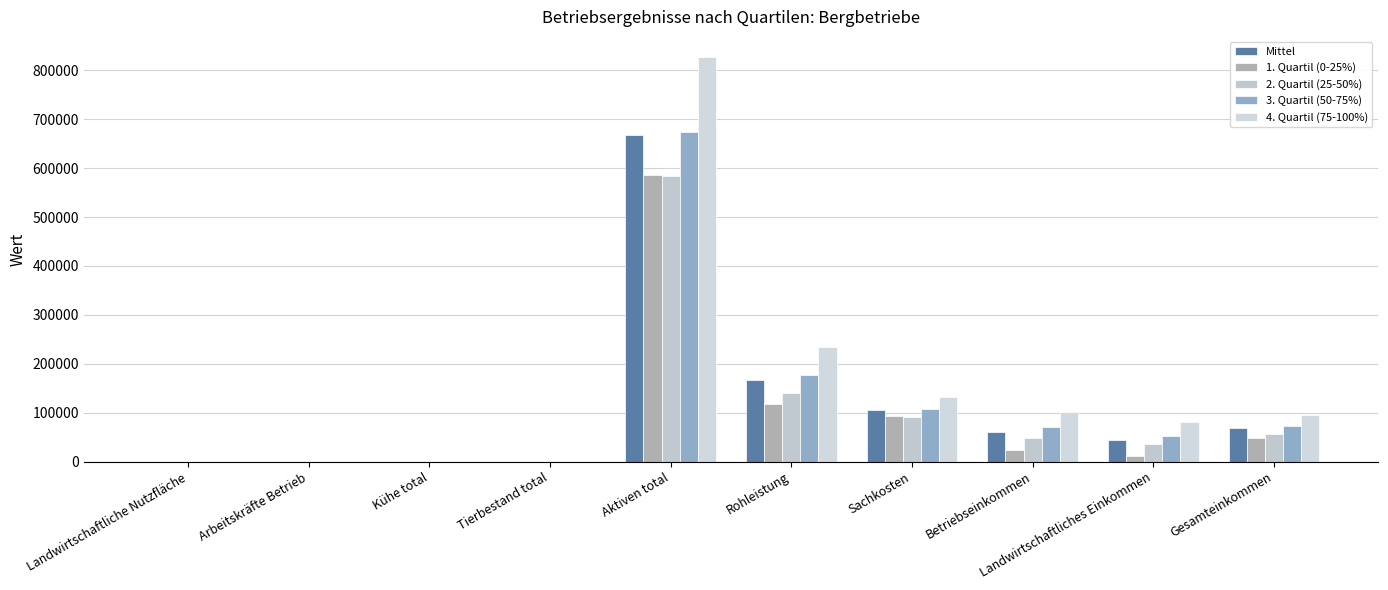

What is the difference between the 1. Quartil (0-25%) values at Tierbestand total and Landwirtschaftliches Einkommen?

11363.3